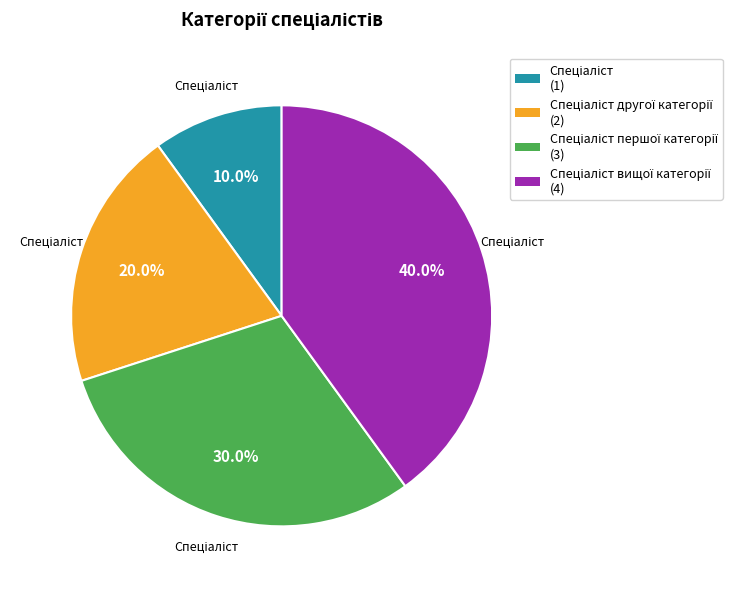

Is there any slice that represents more than half of the pie?

No